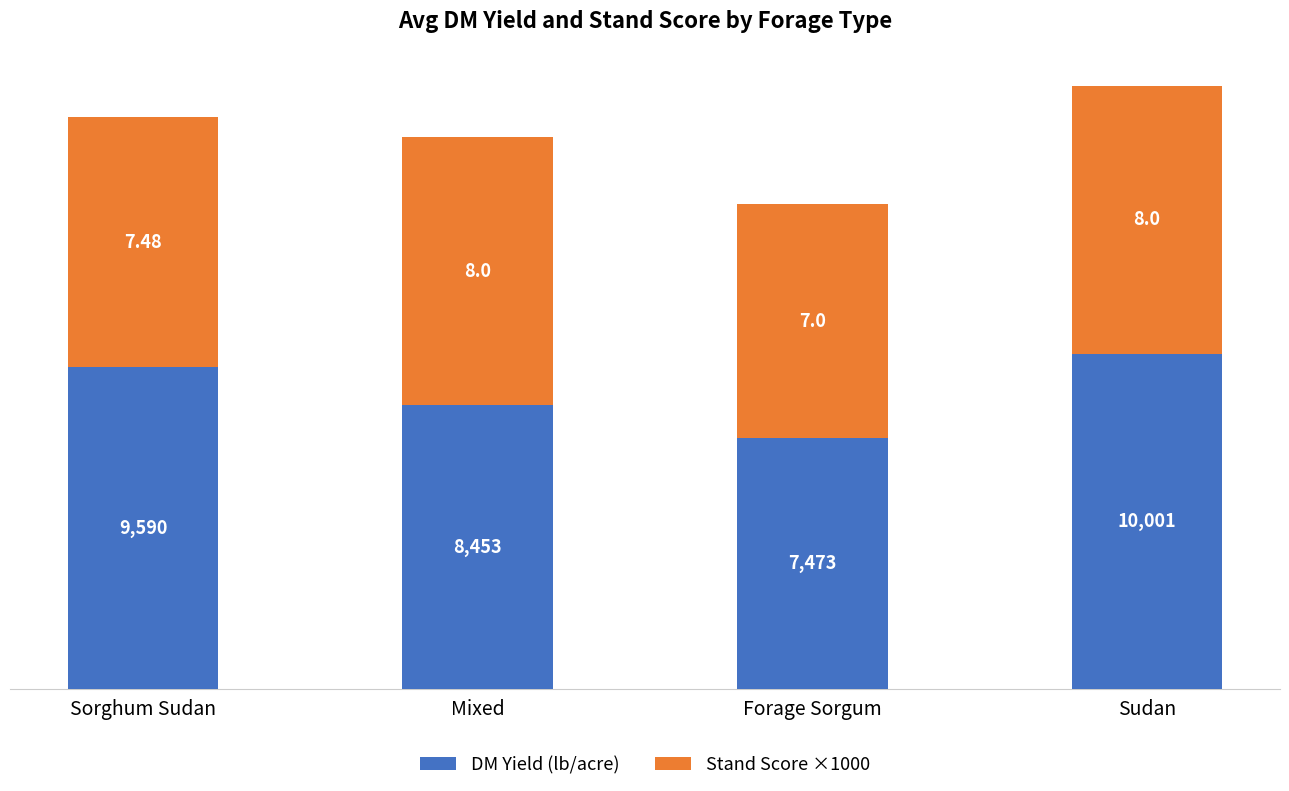

At which label does DM Yield (lb/acre) reach its peak?

Sudan